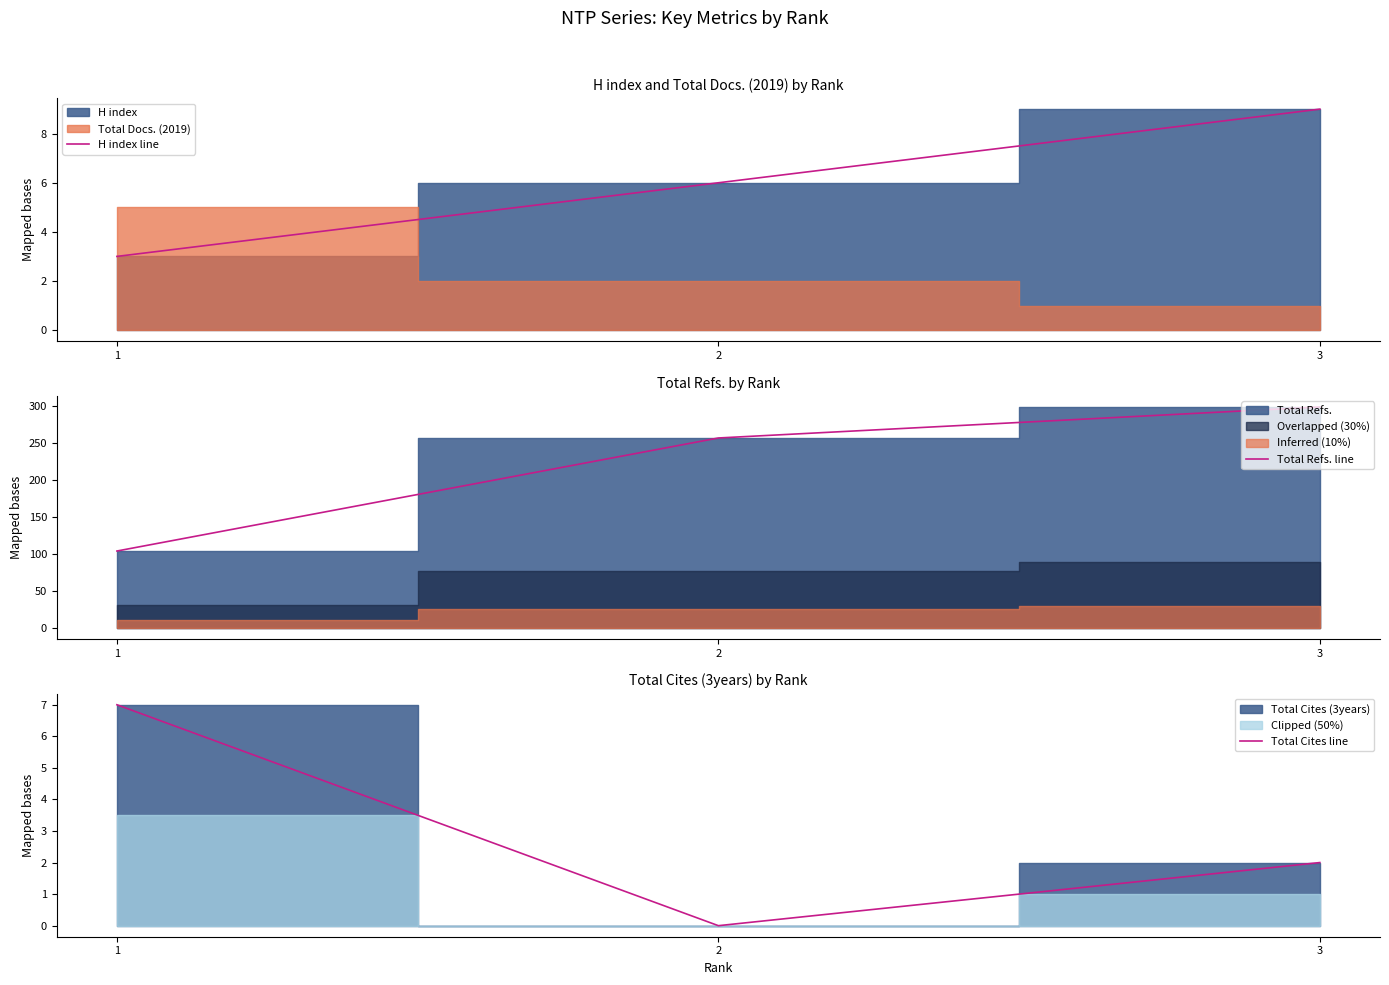

What is the value of the Total Refs. line point at the 2nd from the left?

257